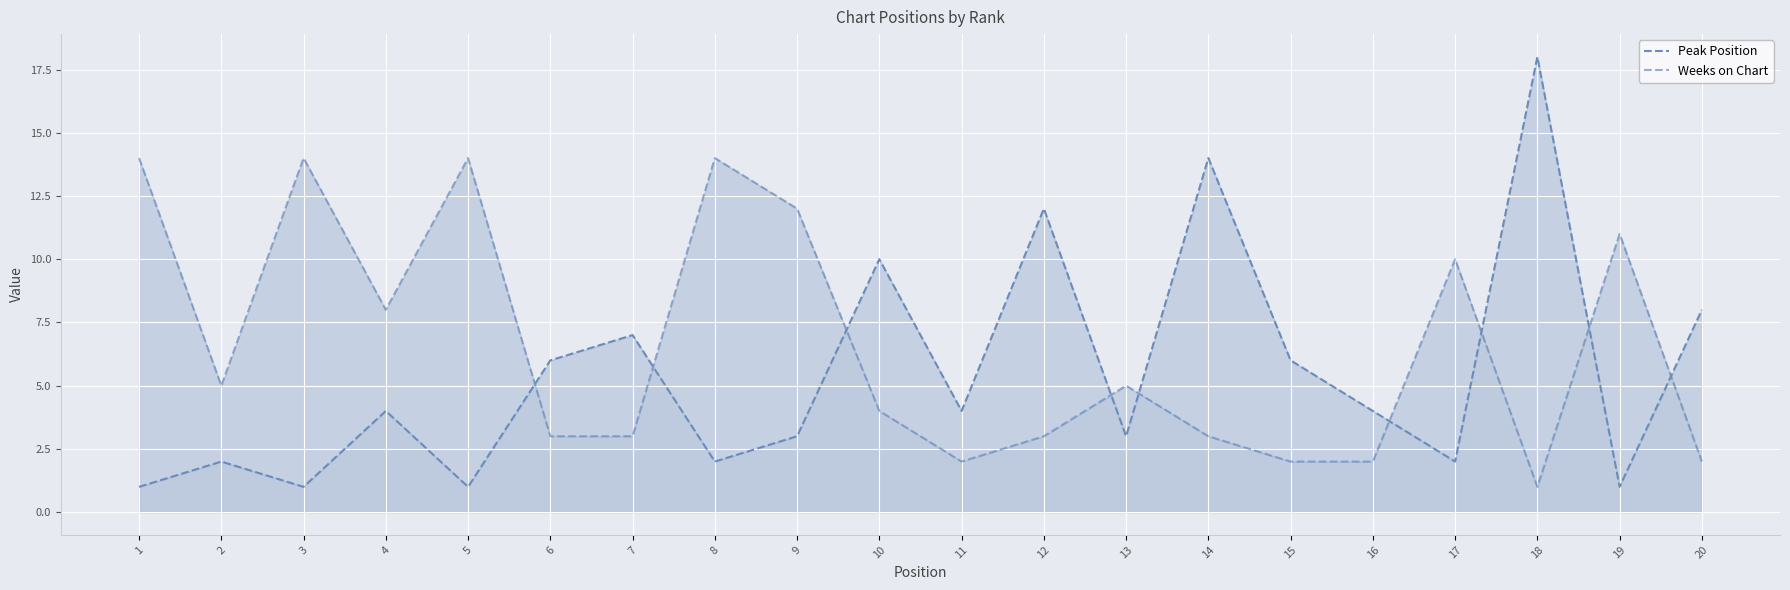

How many lines are shown in the chart?

2